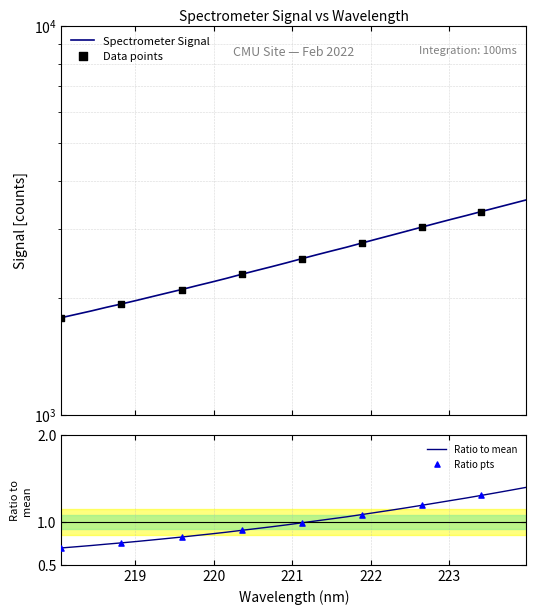

Which has a higher value, 223.408 or 218.442?

223.408